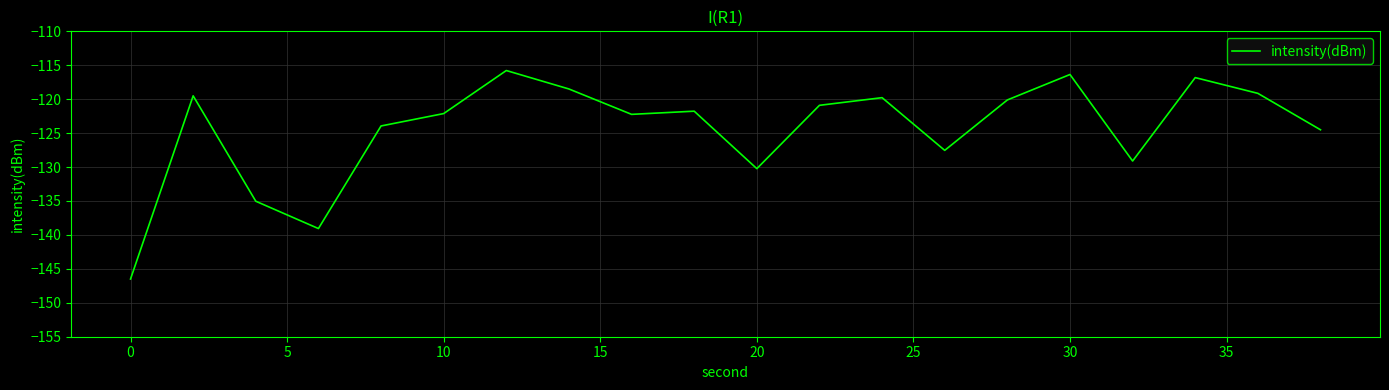

What is the difference between the maximum and minimum values?

30.7